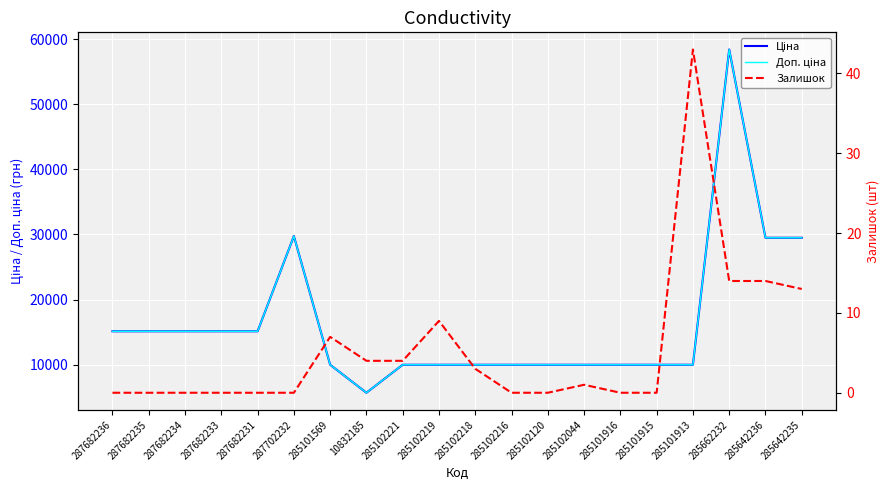

What is the label of the 12th point from the right?

285102221